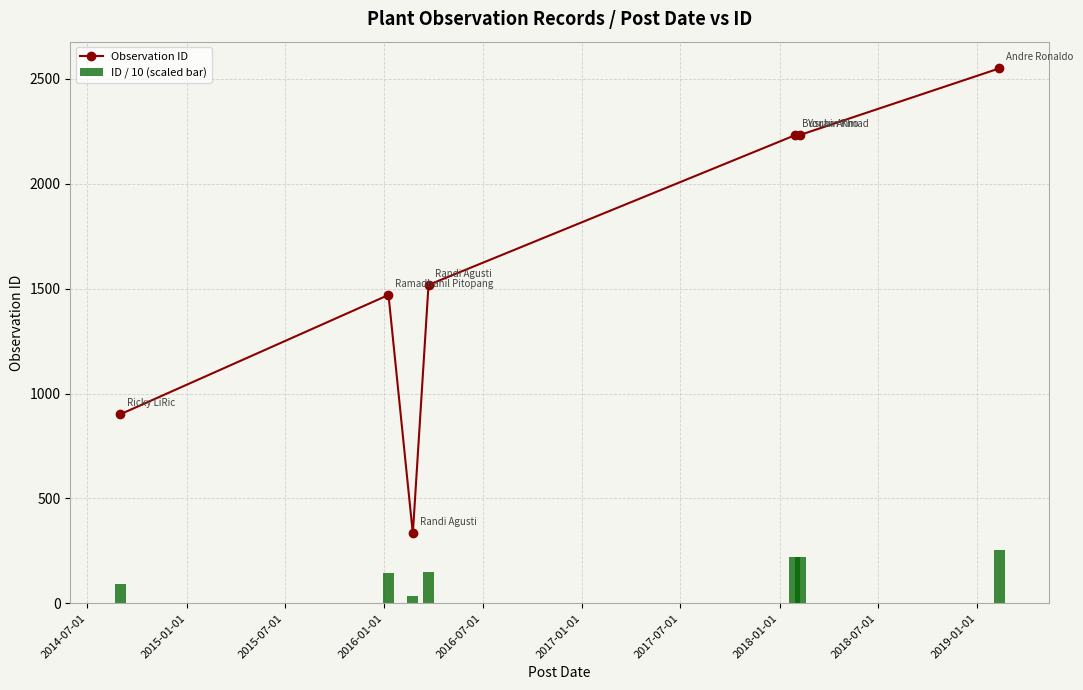

What is the maximum value for Observation ID?

2550